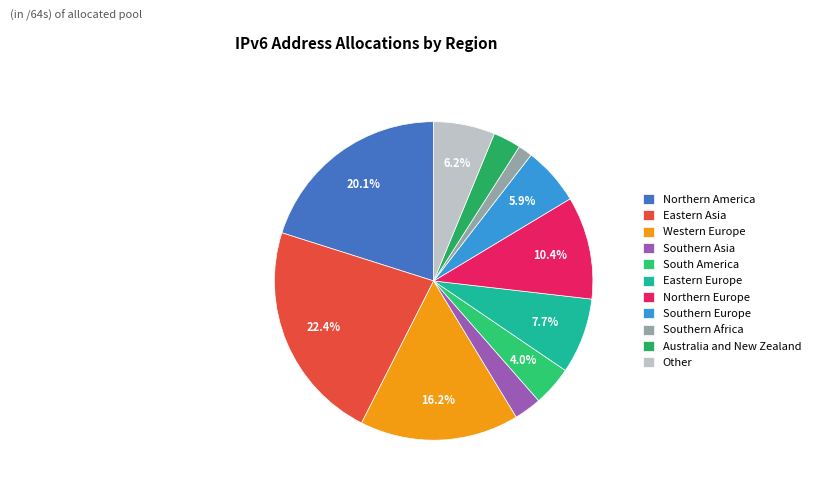

How many segments does this pie chart have?

11